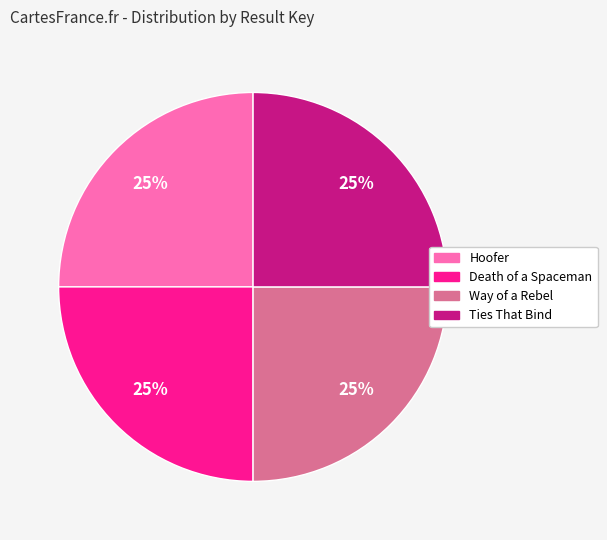

Is there a majority slice in this chart?

No